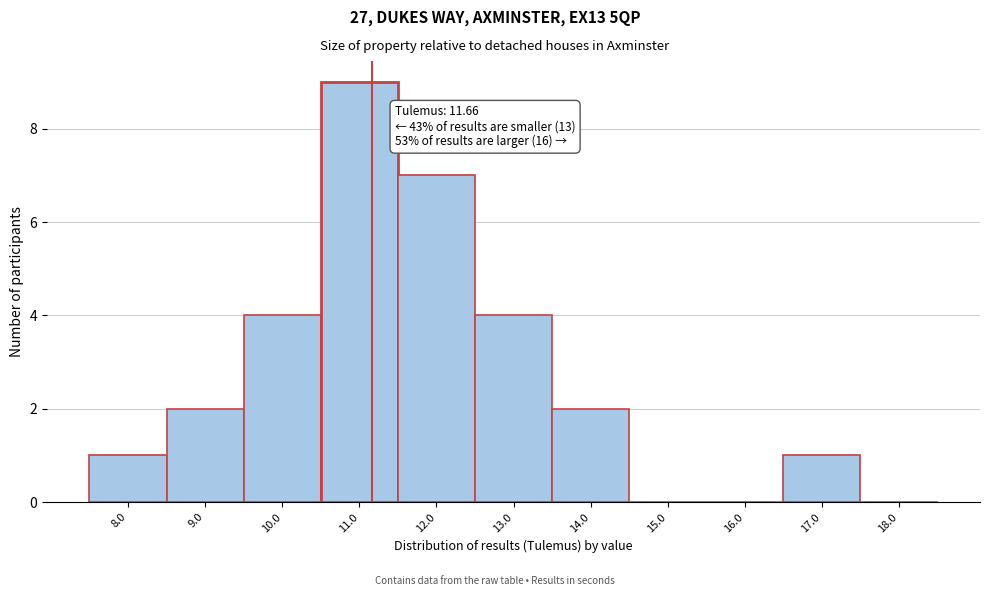

Reading right to left, what are all the values shown in this chart?

18.0=0	17.0=1	16.0=0	15.0=0	14.0=2	13.0=4	12.0=7	11.0=9	10.0=4	9.0=2	8.0=1